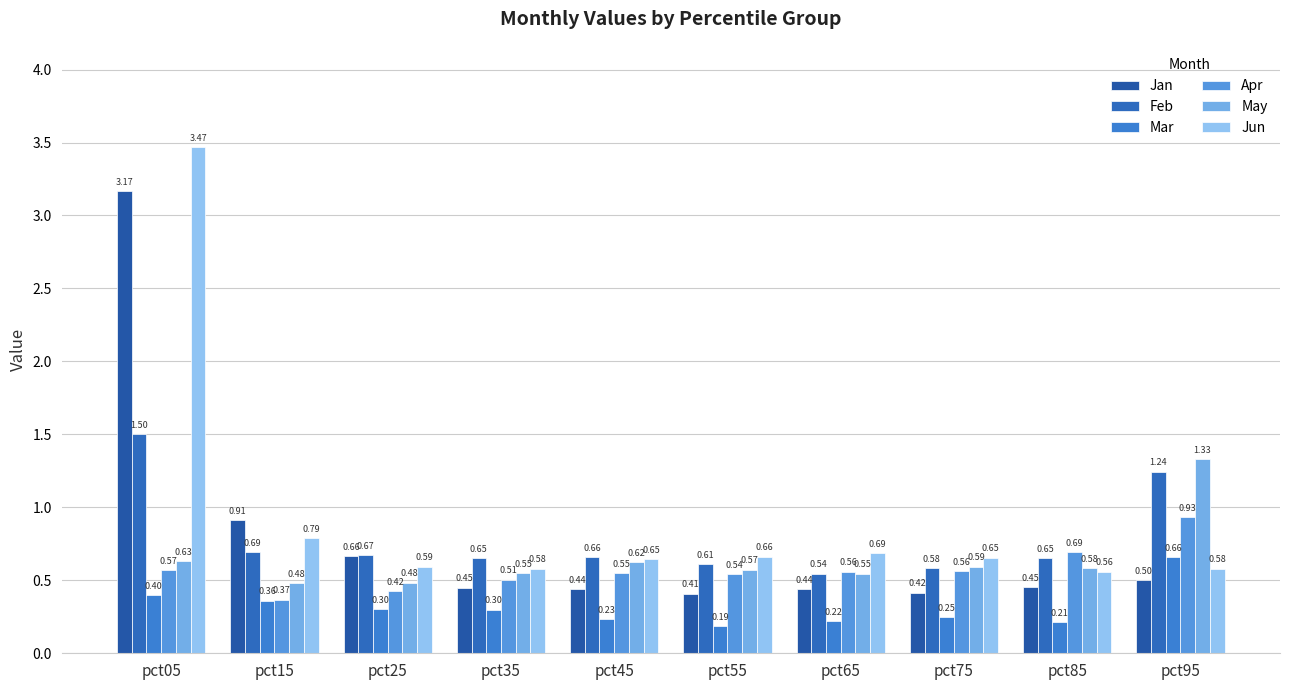

How many series are shown in this chart?

6